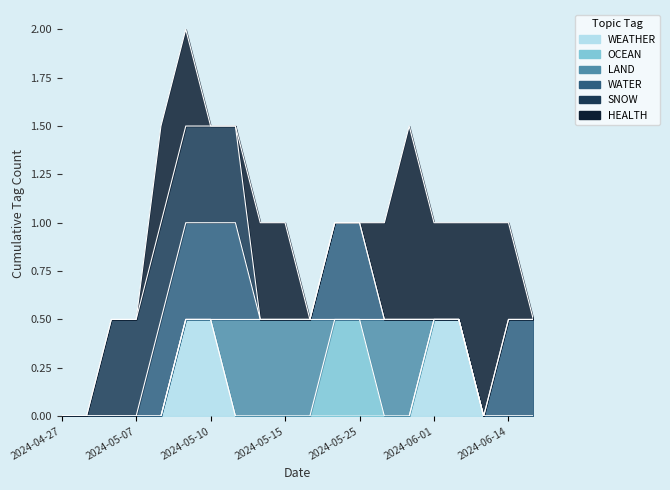

The value of OCEAN at 2024-05-25 is 1. True or false?

False